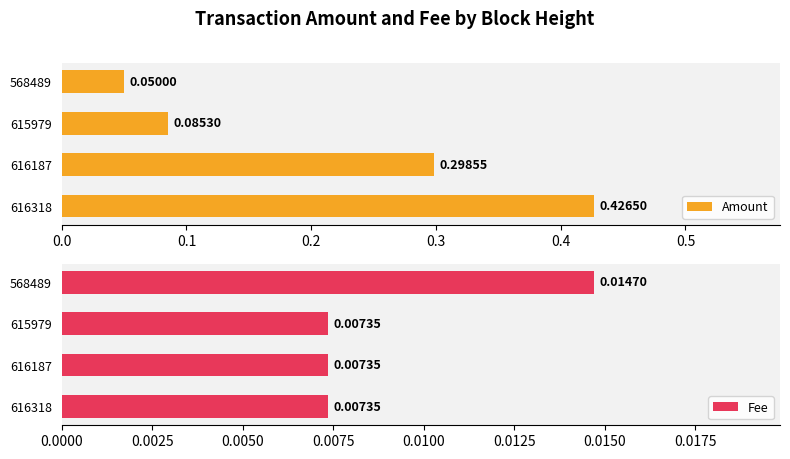

Which series has the largest total across all categories?

Amount